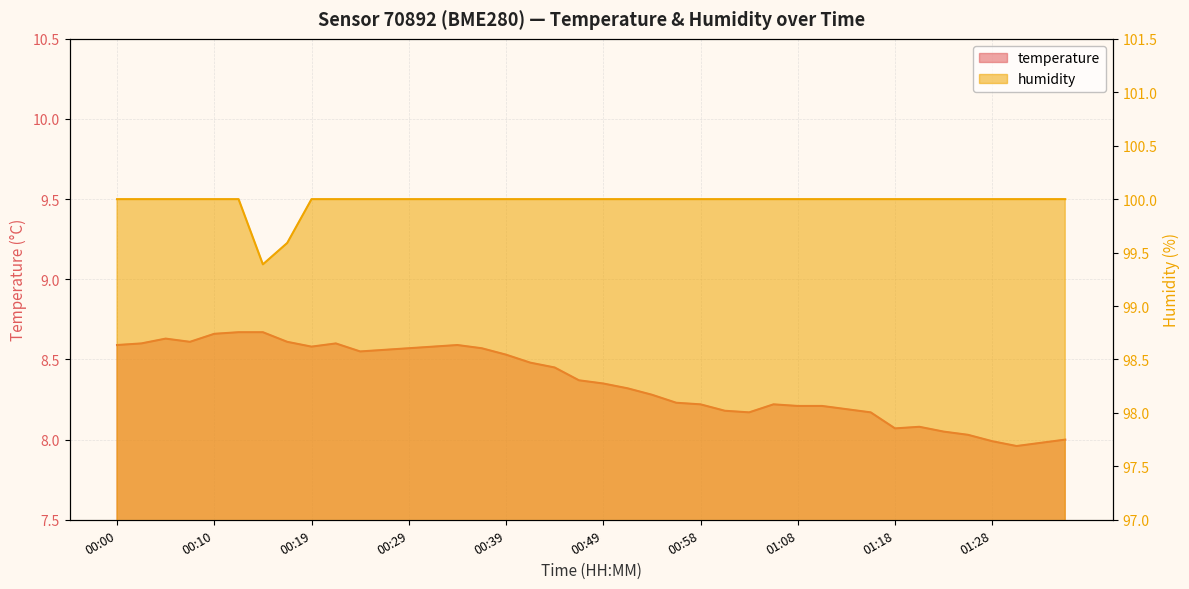

What is the label of the 27th point from the left?

01:03